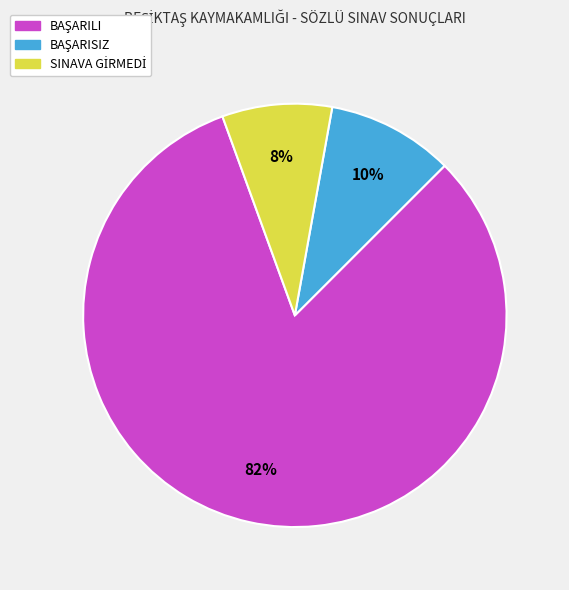

Does any single category account for the majority?

Yes